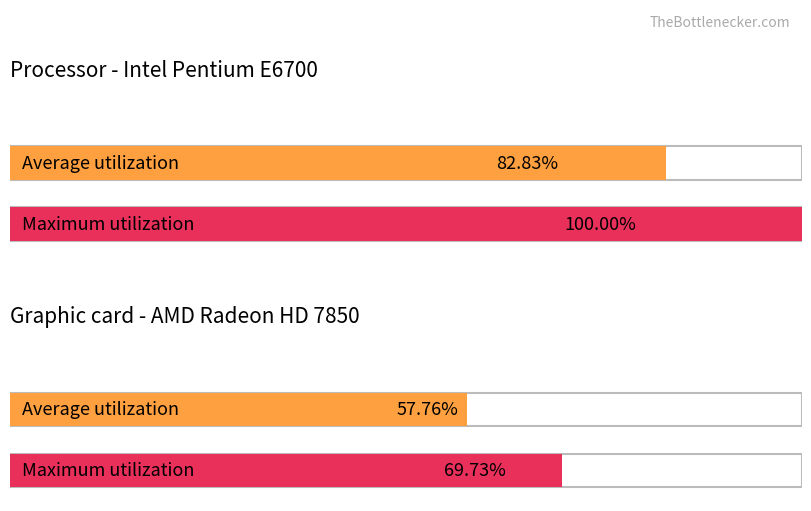

The Average utilization series shows 6.1 at 9. True or false?

False